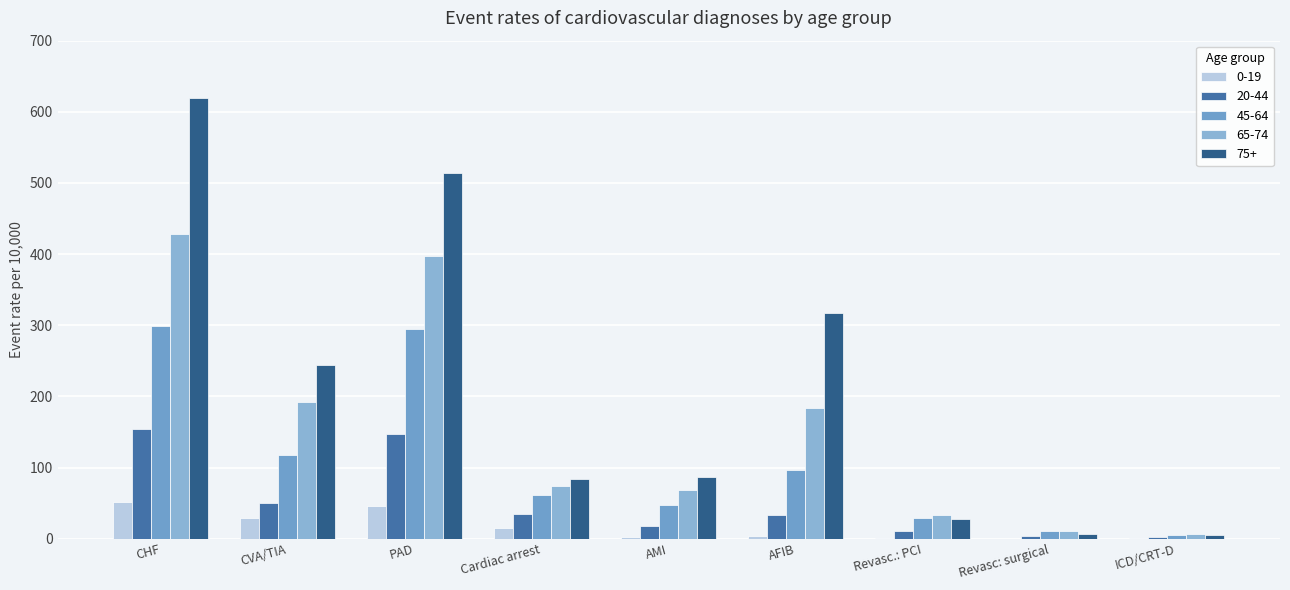

What is the average value of the 45-64 series?

107.1